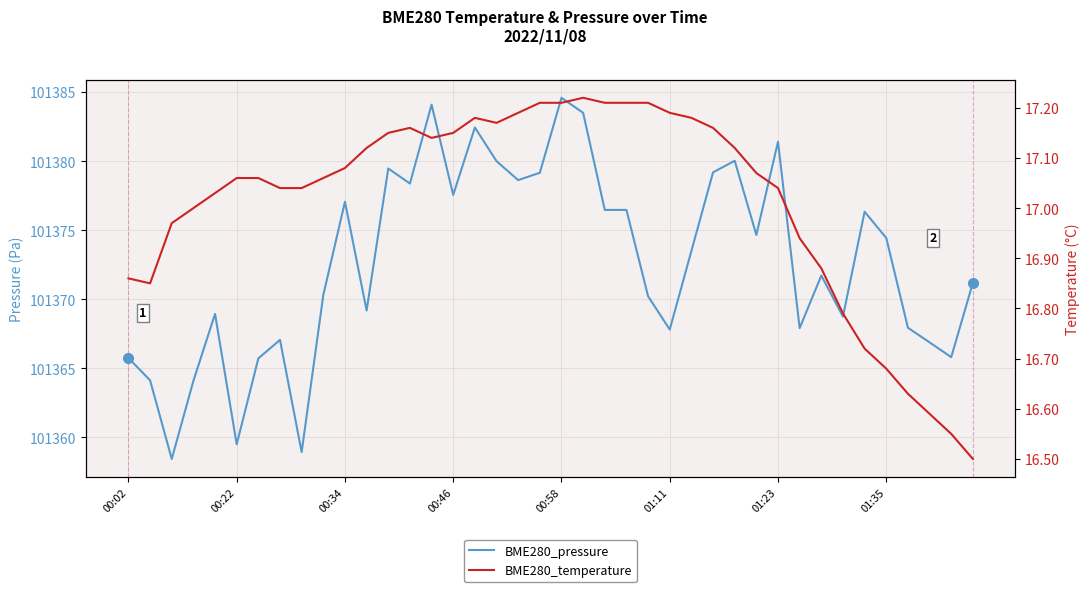

At how many categories does at least one series exceed 26727?

40